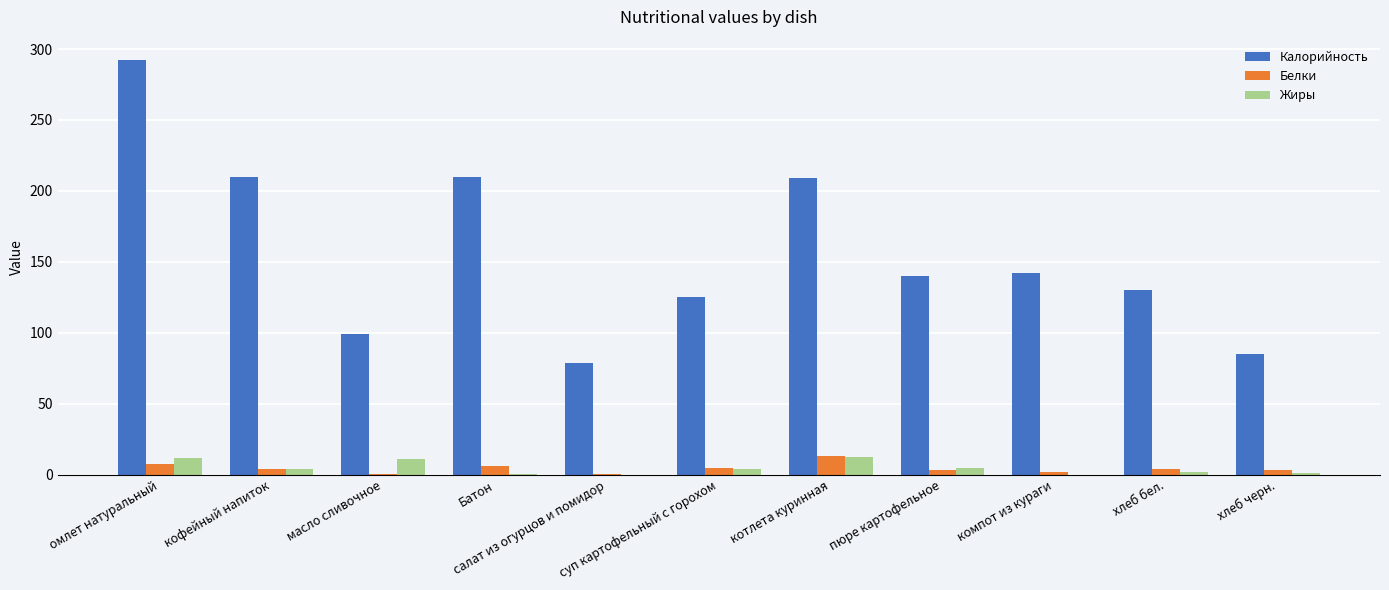

Between Батон and салат из огурцов и помидор, which series saw the biggest shift?

Калорийность